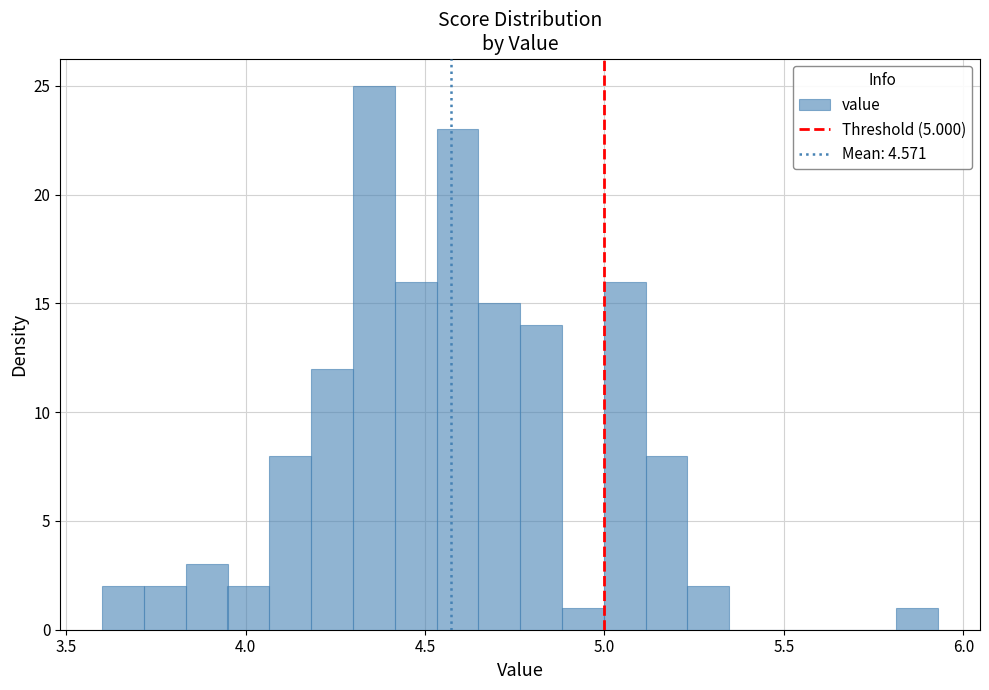

Around what value on the x-axis is the tallest bar? Give the approximate position of its centre, as read against the axis.

4.35